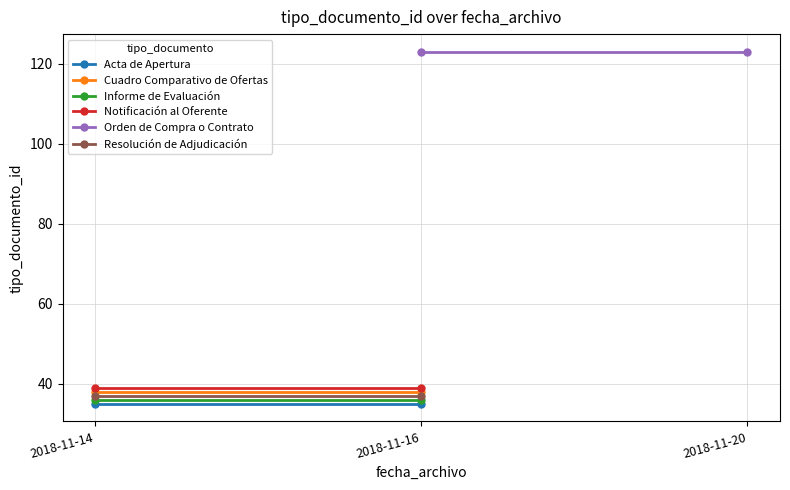

How many lines are shown in the chart?

6